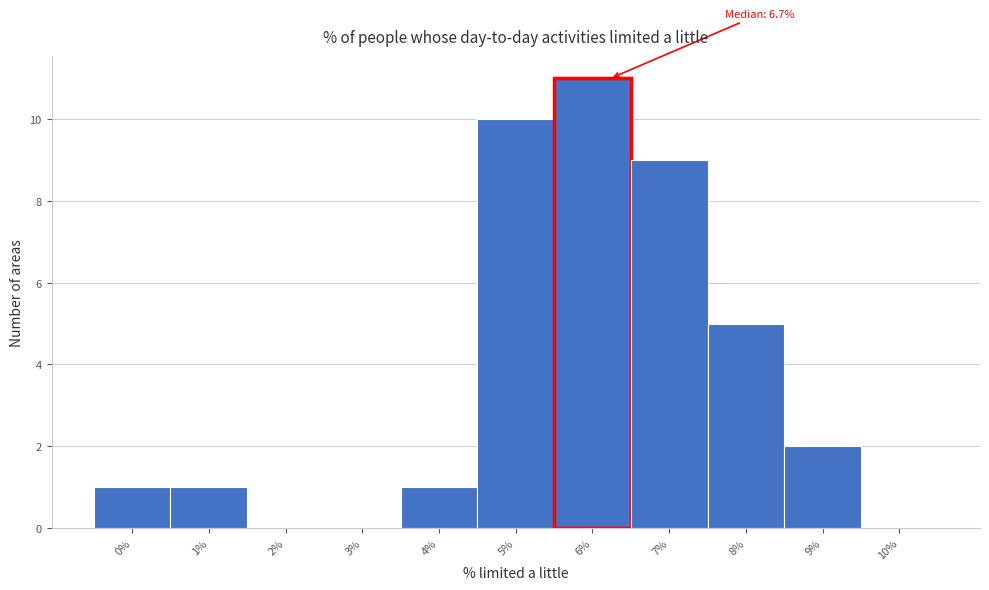

Reading left to right, transcribe all the data shown in this chart.

0%=1	1%=1	2%=0	3%=0	4%=1	5%=10	6%=11	7%=9	8%=5	9%=2	10%=0